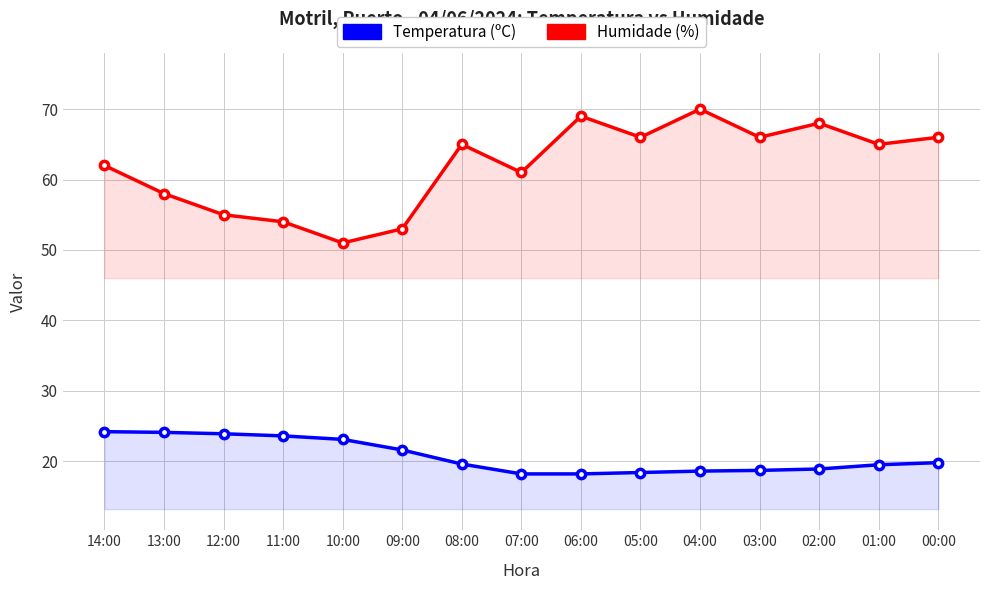

What is the highest value of the Humidade (%) series?

70.0